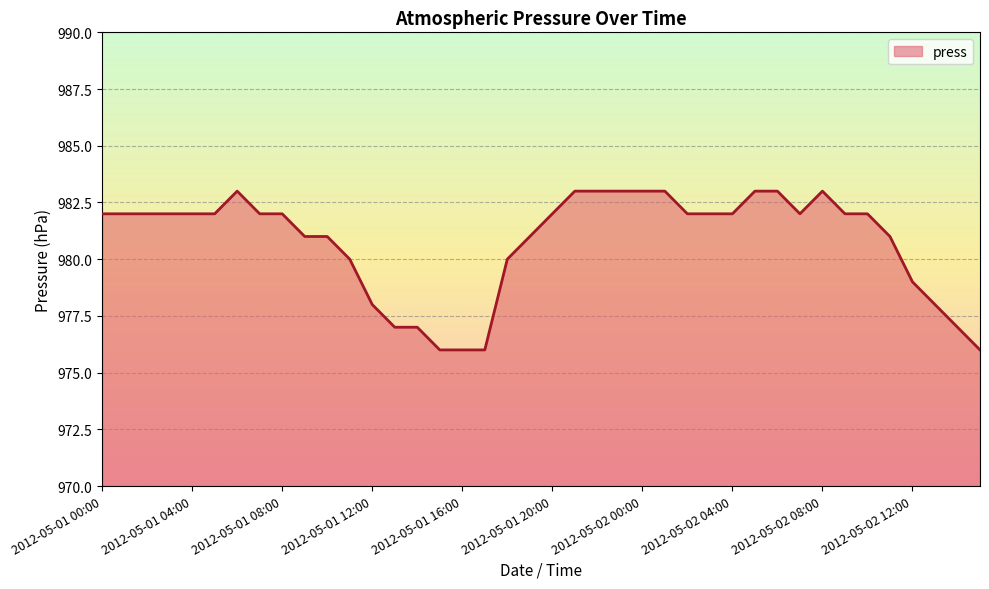

What is the difference between the maximum and minimum values?

7